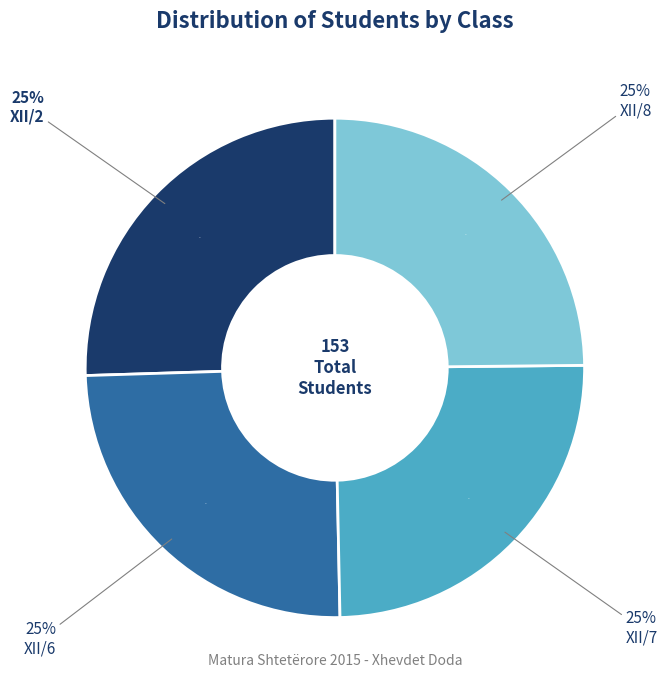

To the nearest percent, what is the average slice percentage?

25%